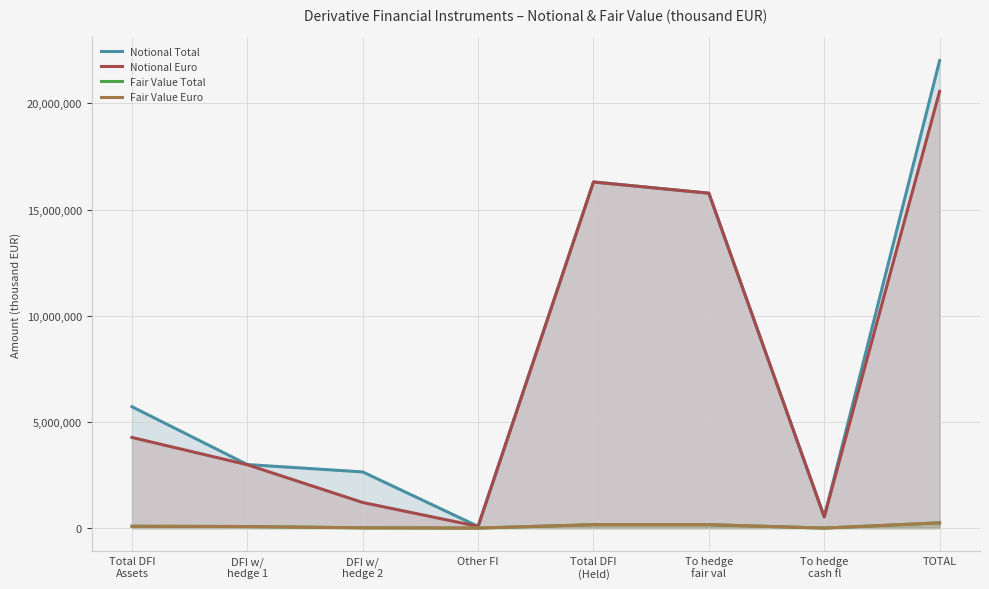

List the labels in order of Notional Total value, largest first.

TOTAL, Total DFI
(Held), To hedge
fair val, Total DFI
Assets, DFI w/
hedge 1, DFI w/
hedge 2, To hedge
cash fl, Other FI